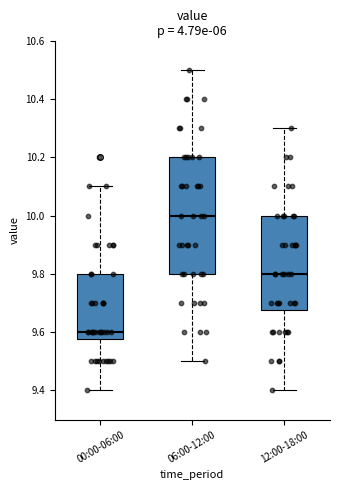

Reading left to right, transcribe this box plot: for each box, give where its median line is, the range the box spans, and where its two whiskers end, as read against the y-axis. The values are not printed on the chart, so give them approximately, as read against the axis.

00:00-06:00: median 9.60, box 9.58 to 9.80, whiskers 9.40 to 10.10
06:00-12:00: median 10.00, box 9.80 to 10.20, whiskers 9.50 to 10.50
12:00-18:00: median 9.80, box 9.68 to 10.00, whiskers 9.40 to 10.30